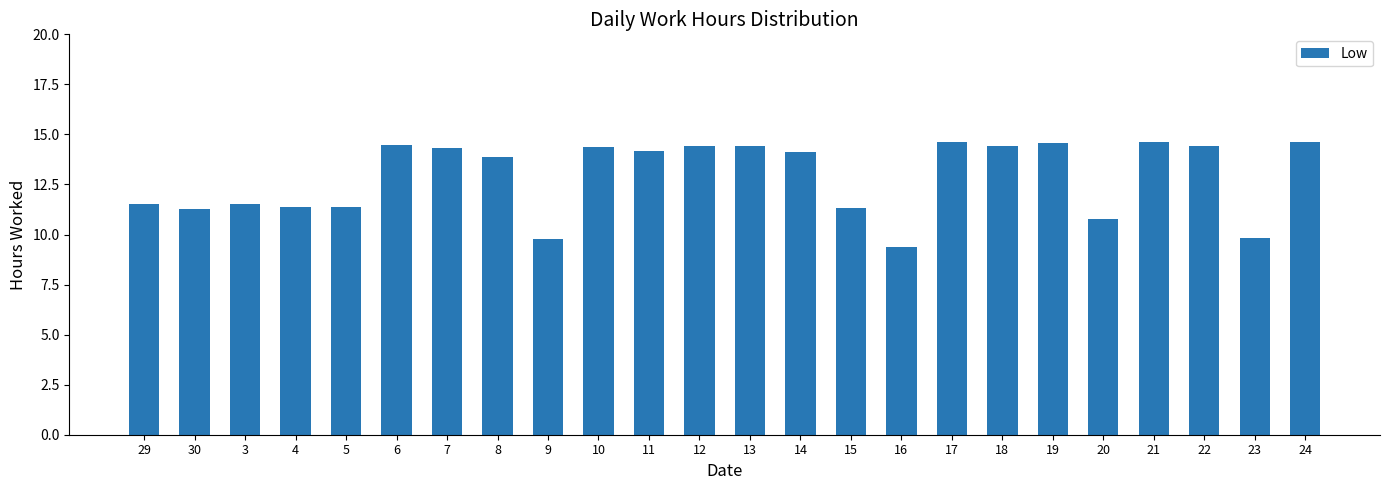

Are the bars horizontal?

No